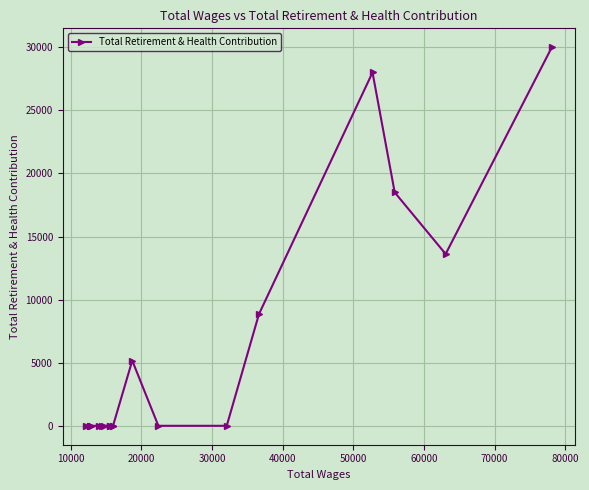

What is the average value?

5206